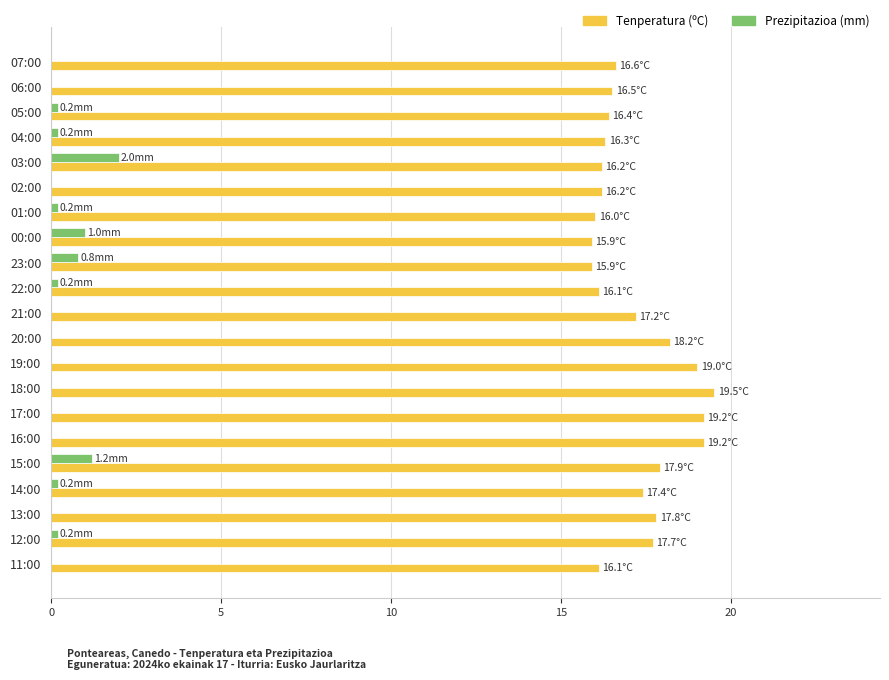

What is the greatest value displayed?

19.5